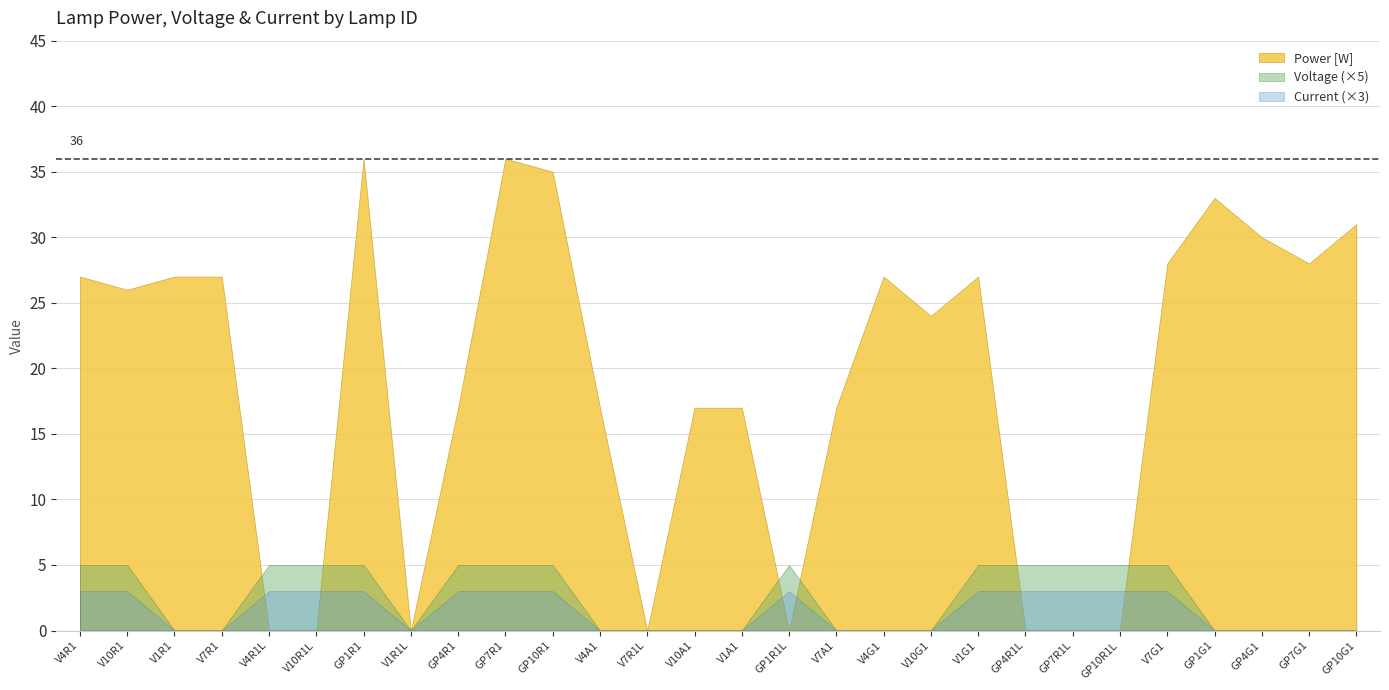

Reading right to left, transcribe all the data shown in this chart.

Power [W]: GP10G1=31	GP7G1=28	GP4G1=30	GP1G1=33	V7G1=28	GP10R1L=0	GP7R1L=0	GP4R1L=0	V1G1=27	V10G1=24	V4G1=27	V7A1=17	GP1R1L=0	V1A1=17	V10A1=17	V7R1L=0	V4A1=17	GP10R1=35	GP7R1=36	GP4R1=17	V1R1L=0	GP1R1=36	V10R1L=0	V4R1L=0	V7R1=27	V1R1=27	V10R1=26	V4R1=27
Voltage: GP10G1=0	GP7G1=0	GP4G1=0	GP1G1=0	V7G1=1	GP10R1L=1	GP7R1L=1	GP4R1L=1	V1G1=1	V10G1=0	V4G1=0	V7A1=0	GP1R1L=1	V1A1=0	V10A1=0	V7R1L=0	V4A1=0	GP10R1=1	GP7R1=1	GP4R1=1	V1R1L=0	GP1R1=1	V10R1L=1	V4R1L=1	V7R1=0	V1R1=0	V10R1=1	V4R1=1
Current: GP10G1=0	GP7G1=0	GP4G1=0	GP1G1=0	V7G1=1	GP10R1L=1	GP7R1L=1	GP4R1L=1	V1G1=1	V10G1=0	V4G1=0	V7A1=0	GP1R1L=1	V1A1=0	V10A1=0	V7R1L=0	V4A1=0	GP10R1=1	GP7R1=1	GP4R1=1	V1R1L=0	GP1R1=1	V10R1L=1	V4R1L=1	V7R1=0	V1R1=0	V10R1=1	V4R1=1